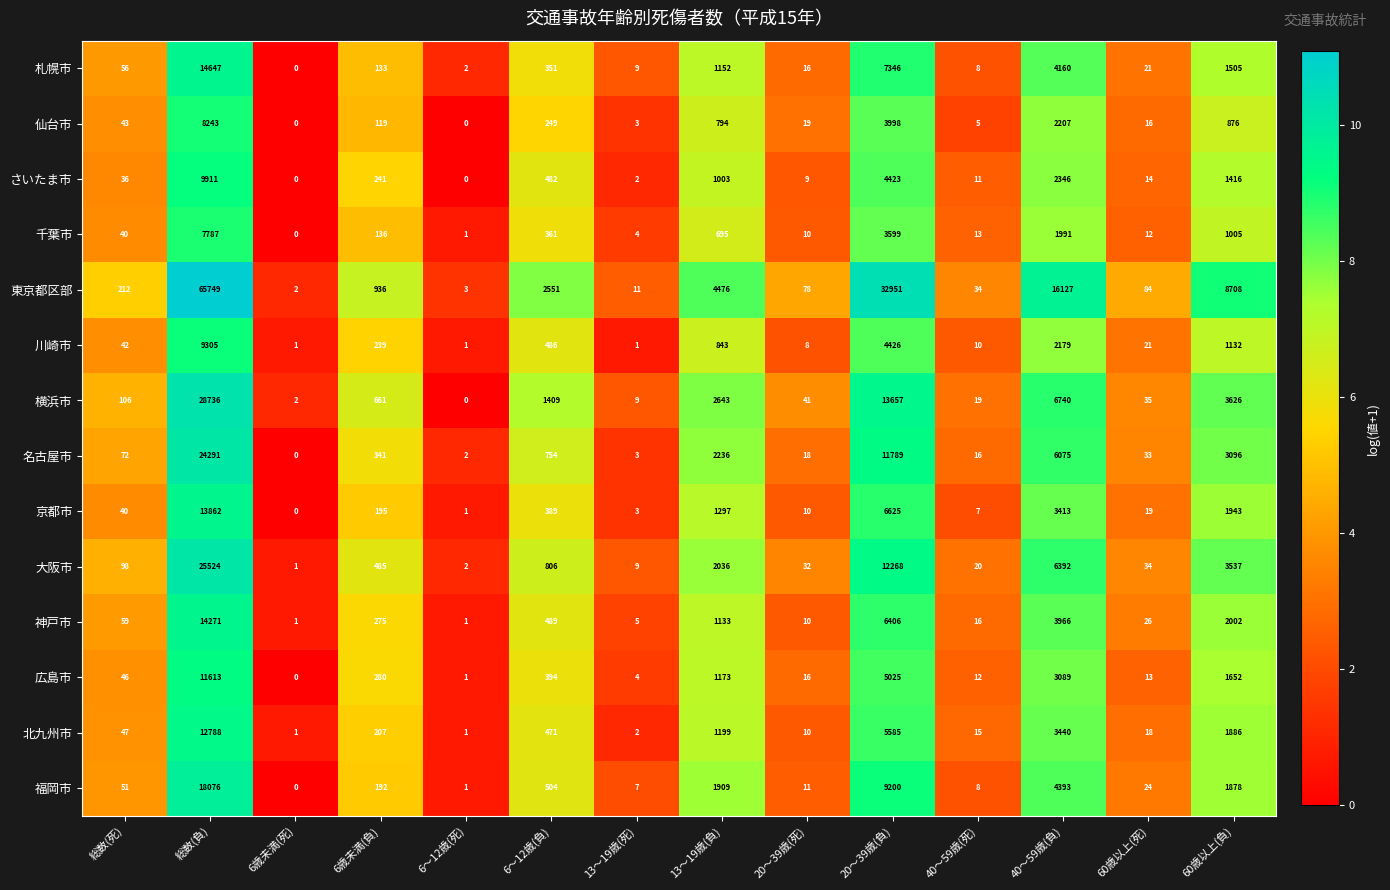

Count the number of data series in this chart.

14